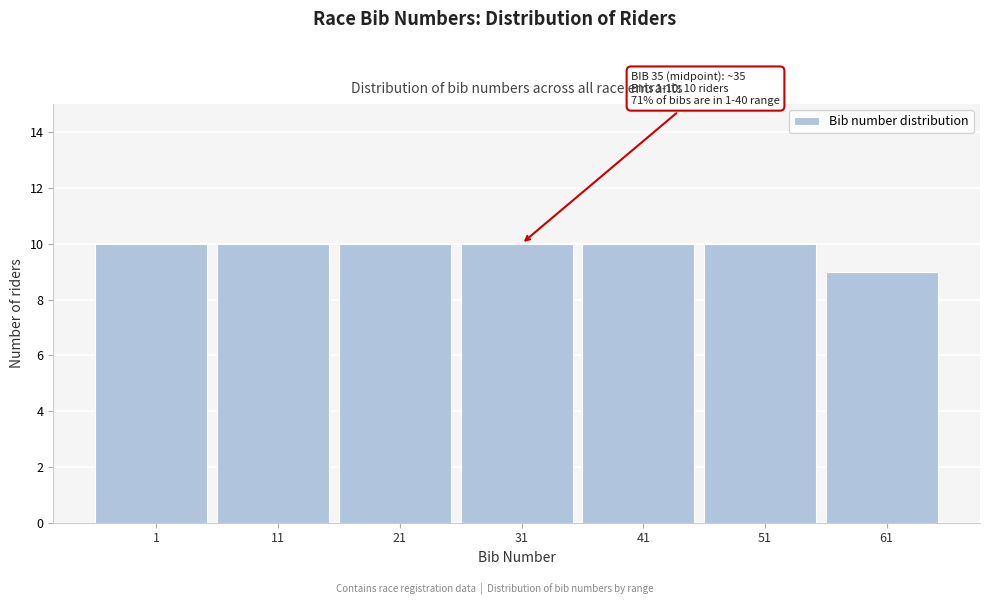

Reading left to right, transcribe all the data shown in this chart.

1=10	11=10	21=10	31=10	41=10	51=10	61=9